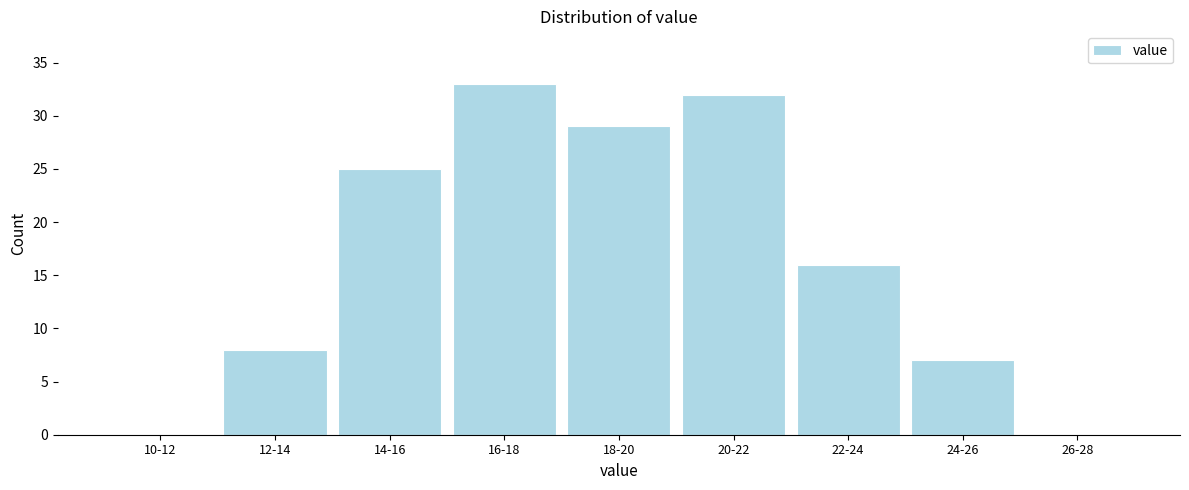

Reading left to right, transcribe all the data shown in this chart.

10-12=0	12-14=8	14-16=25	16-18=33	18-20=29	20-22=32	22-24=16	24-26=7	26-28=0